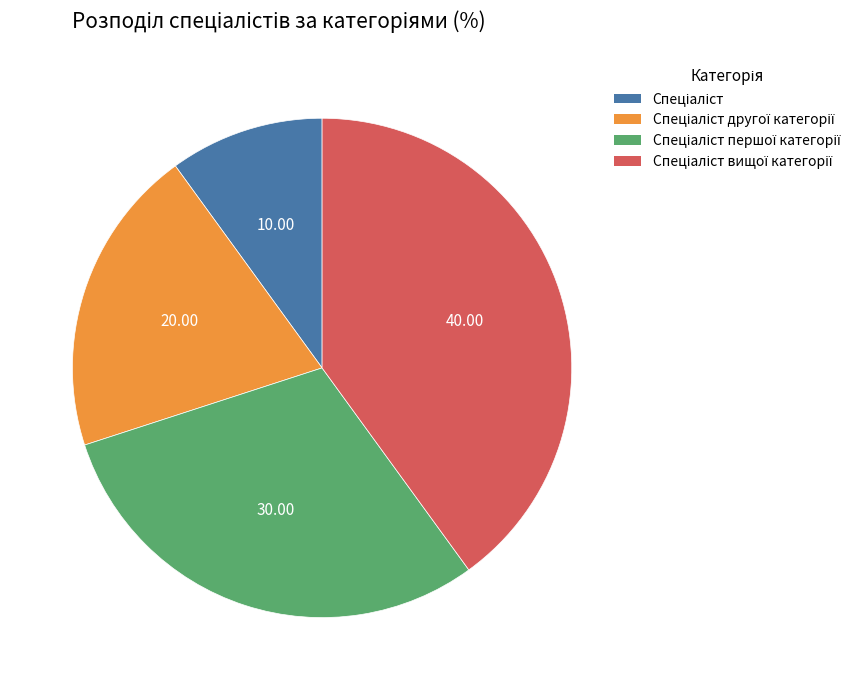

Is there any slice that represents more than half of the pie?

No